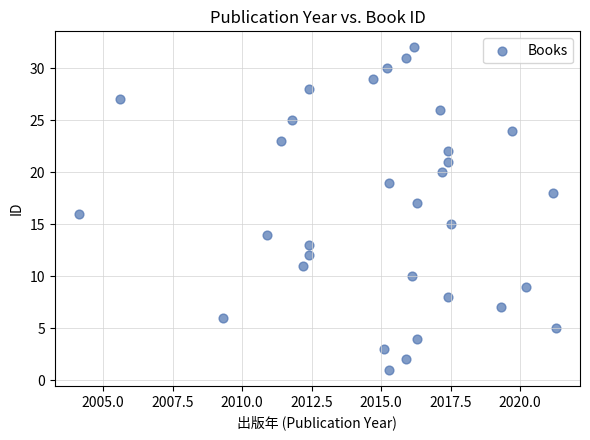

What is the range of Y values (max minus min)?

31